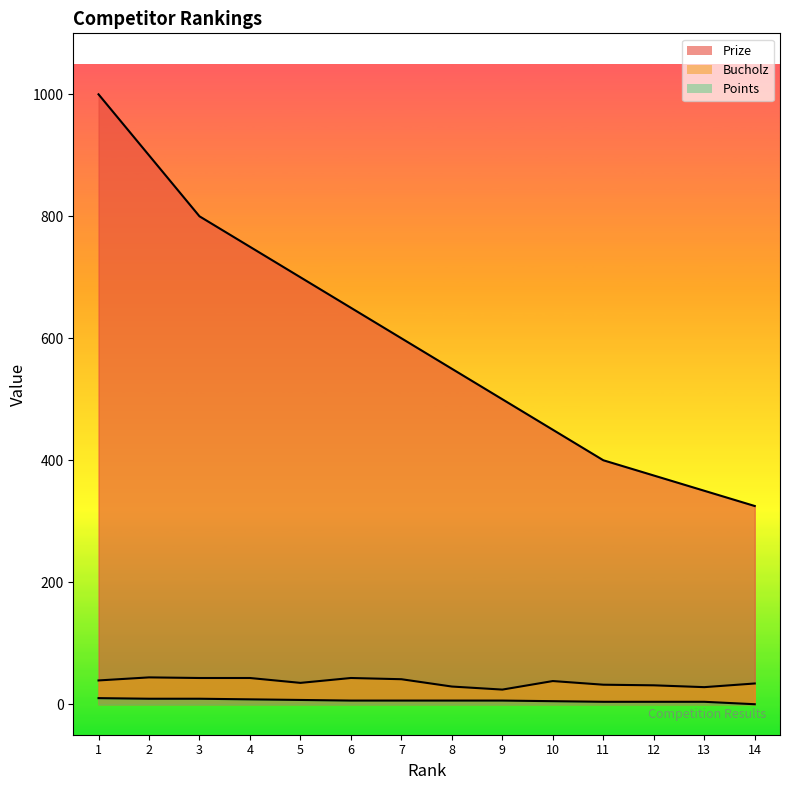

Between 1 and 8, which series saw the biggest shift?

Prize